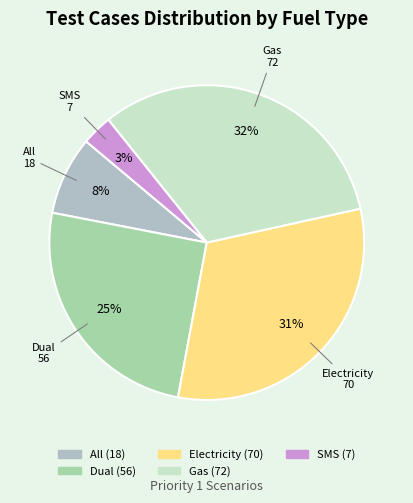

What percentage is the Dual slice, to the nearest percent?

25%